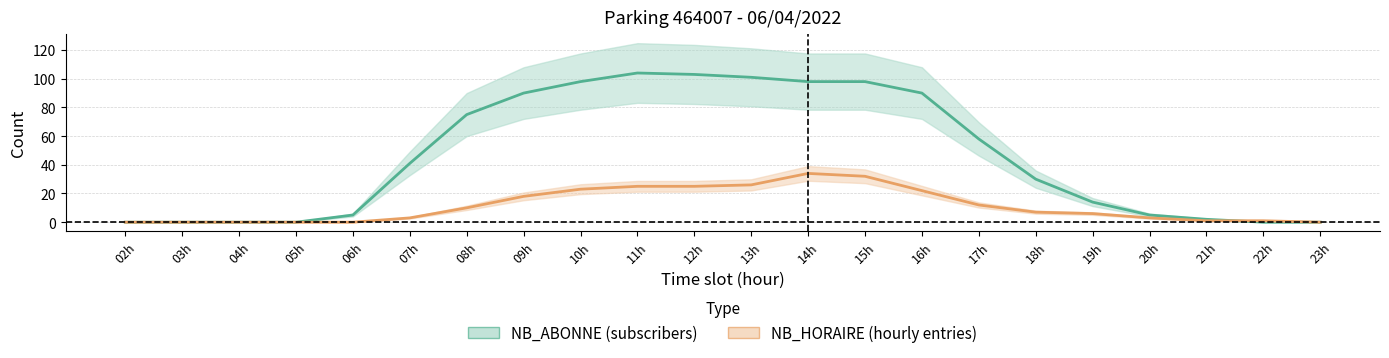

The NB_HORAIRE series shows 1 at 22h. True or false?

False